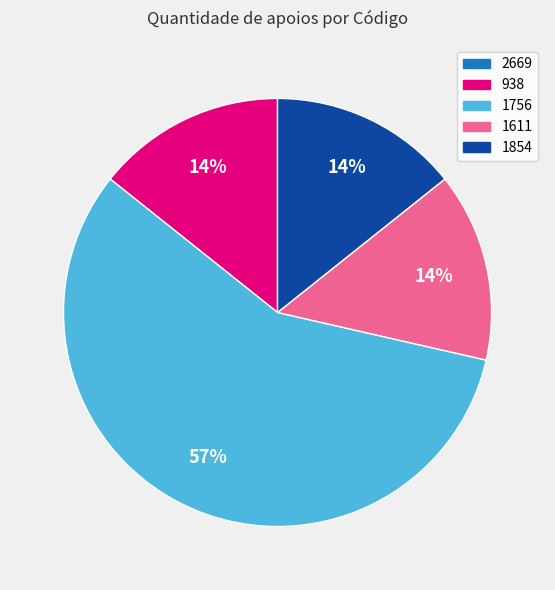

Which slice is the largest?

1756